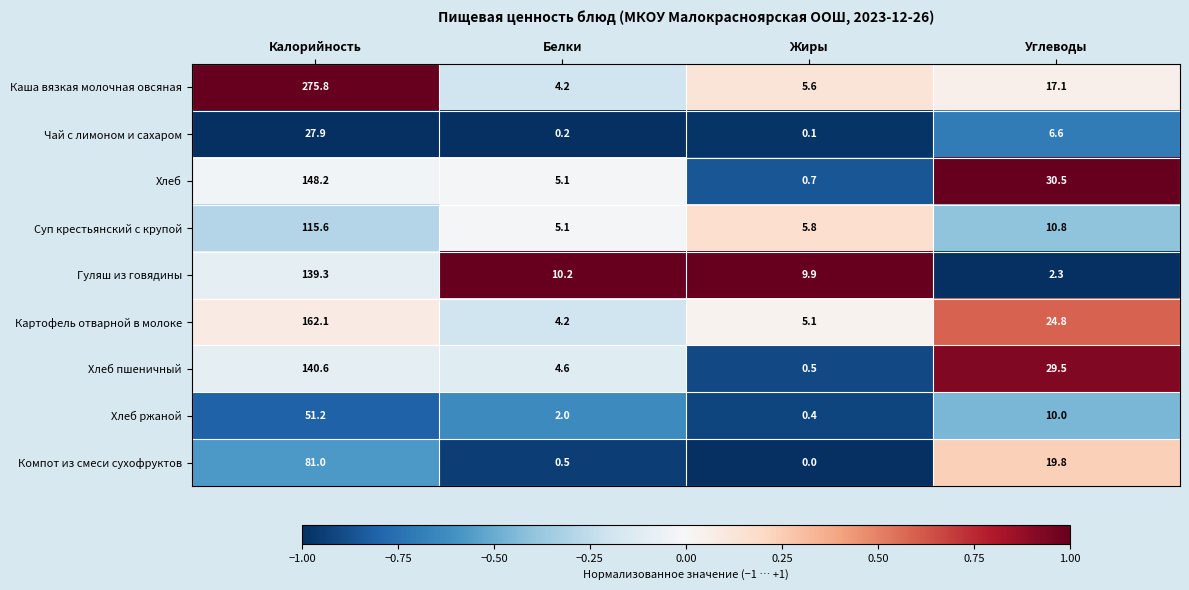

What is the total value across all series at Жиры?

28.1